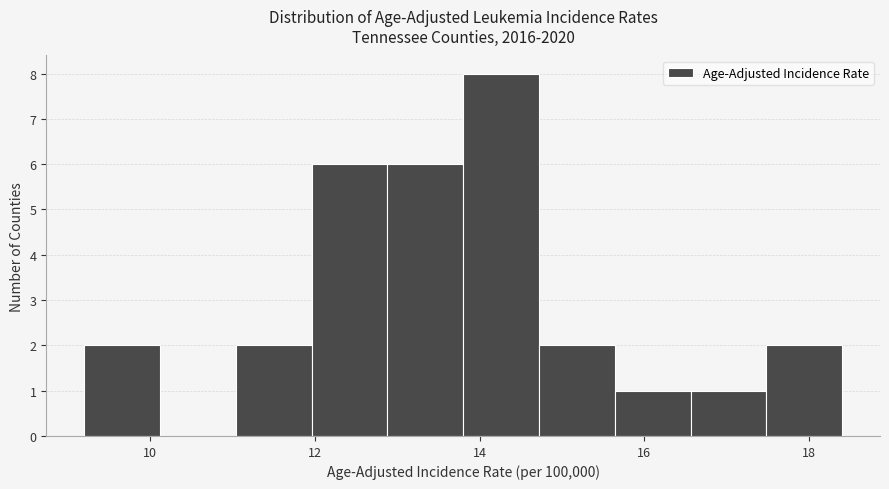

Reading left to right, transcribe this chart: for each bar, give the range it covers on the x-axis and its height. Neither the bar edges nor the heights are printed on the chart, so give them approximately, as read against the axes.

9.20 to 10.12: 2
10.12 to 11.04: 0
11.04 to 11.96: 2
11.96 to 12.88: 6
12.88 to 13.80: 6
13.80 to 14.72: 8
14.72 to 15.64: 2
15.64 to 16.56: 1
16.56 to 17.48: 1
17.48 to 18.40: 2